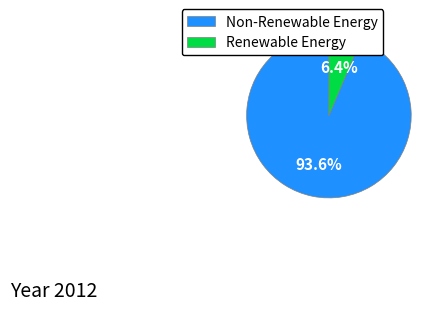

Which category has the smallest portion of the pie?

Renewable Energy